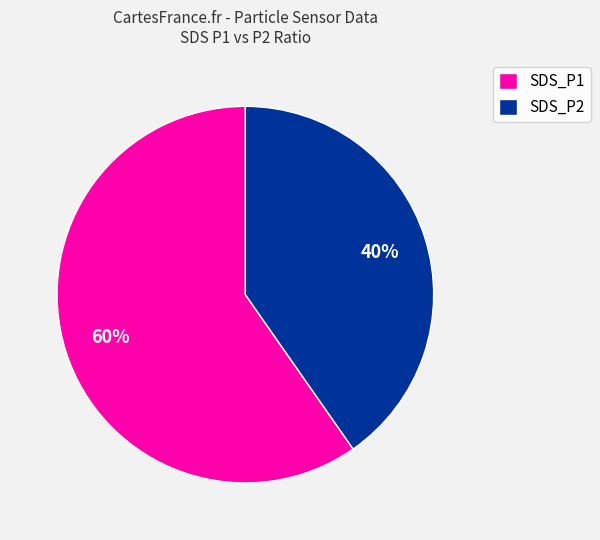

The SDS_P2 slice represents 40% of the pie. True or false?

True